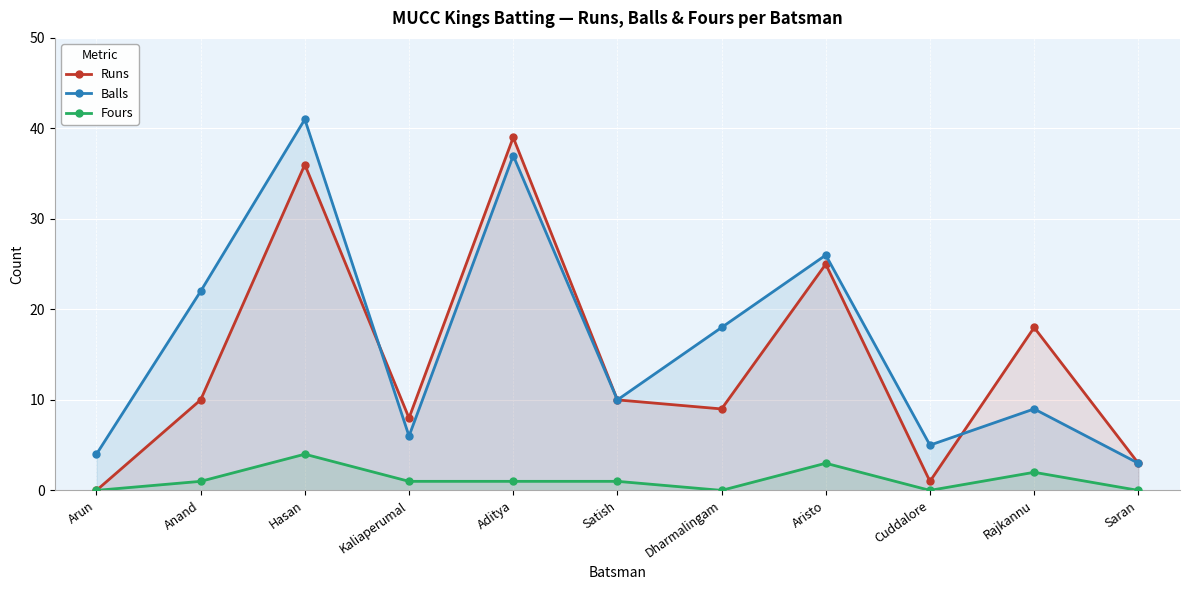

How many values in Runs are above zero?

10